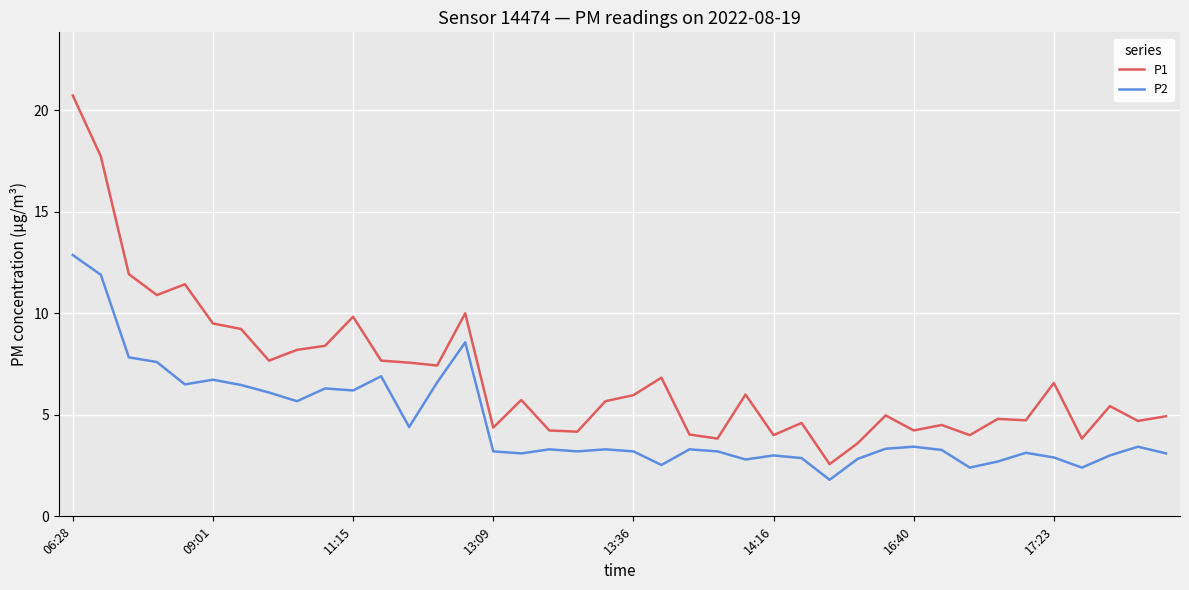

True or false: P2 and P1 intersect in this chart.

False